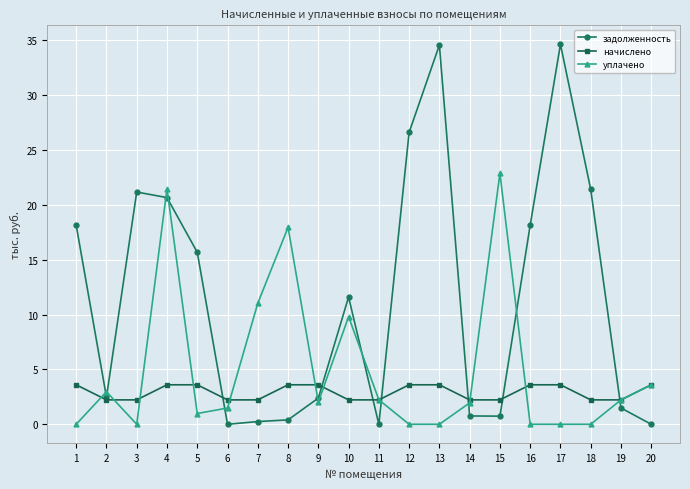

What is the spread (max minus min) of values at 8?

17.6